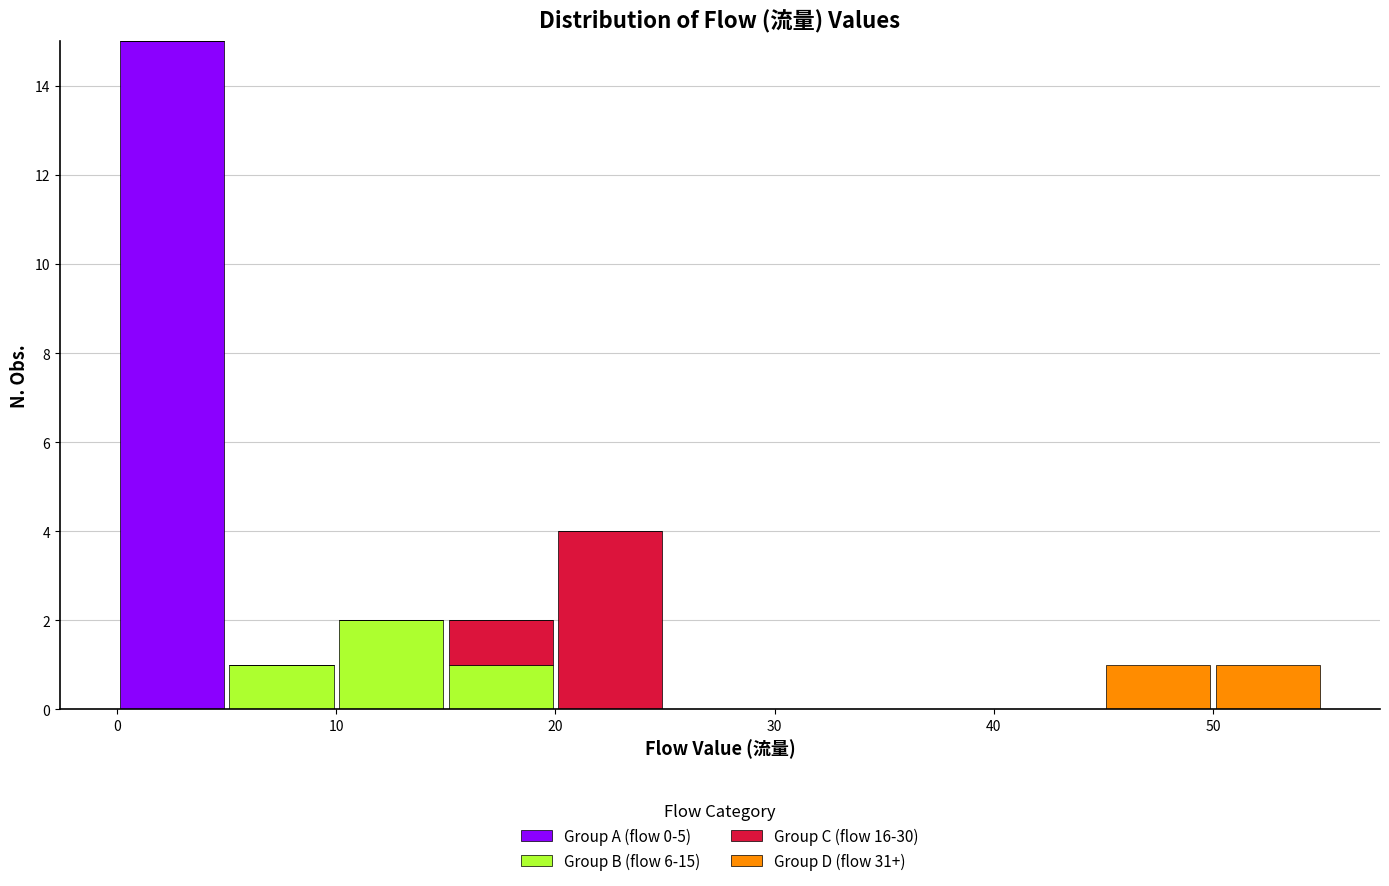

Which range on the x-axis has the tallest stacked bar (by total height)?

0 to 5